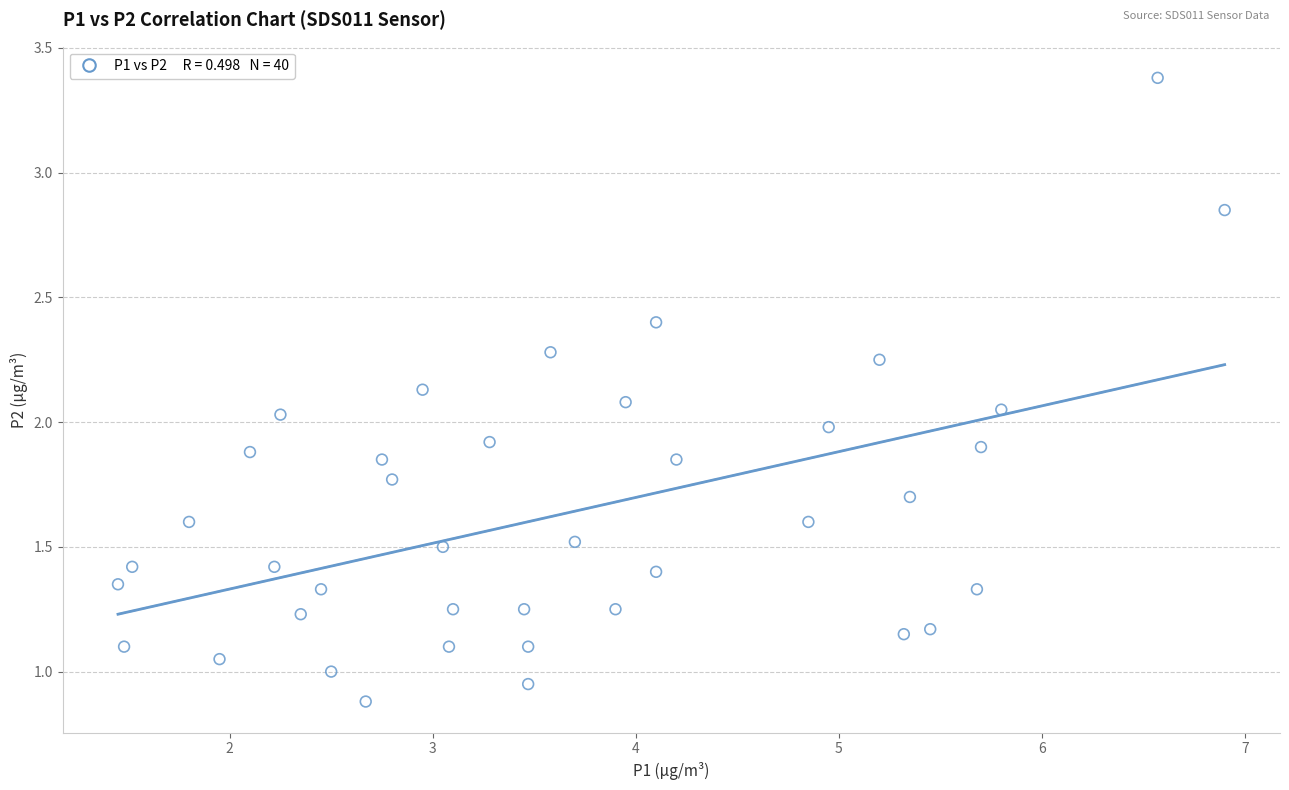

What is the range of X values (max minus min)?

5.5